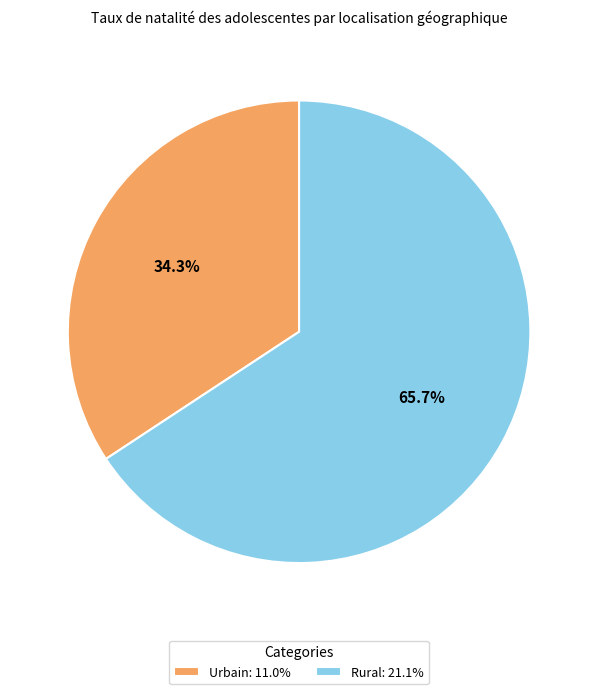

What portion of the pie excludes Rural?

34.3%